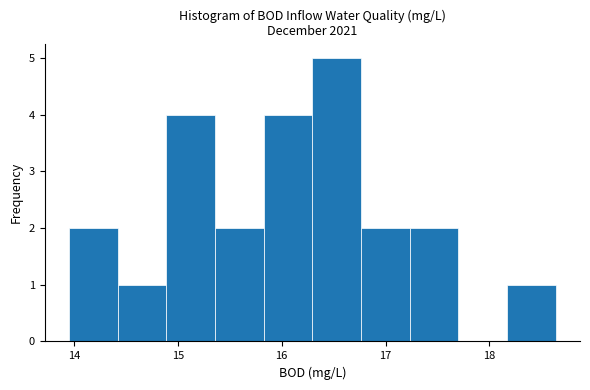

Reading left to right, list every bar in this chart as the range it spans on the x-axis followed by its height. Neither the bar edges nor the heights are printed on the chart, so give them approximately, as read against the axes.

14.0 to 14.4: 2
14.4 to 14.9: 1
14.9 to 15.4: 4
15.4 to 15.8: 2
15.8 to 16.3: 4
16.3 to 16.8: 5
16.8 to 17.2: 2
17.2 to 17.7: 2
17.7 to 18.2: 0
18.2 to 18.6: 1